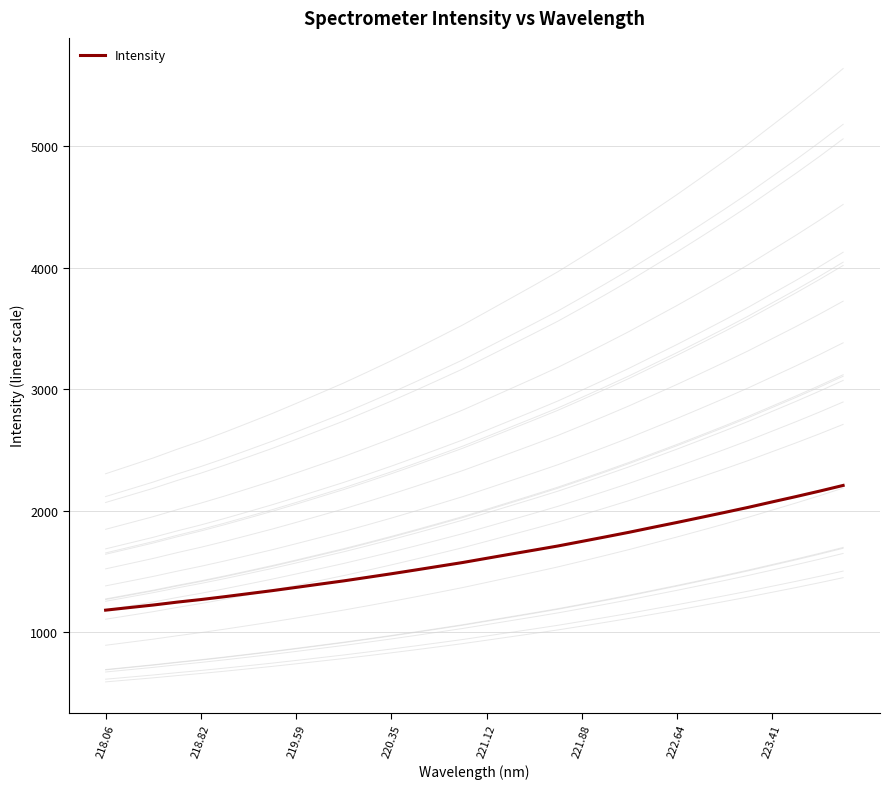

True or false: there are more than 1 points higher than both neighbors.

False